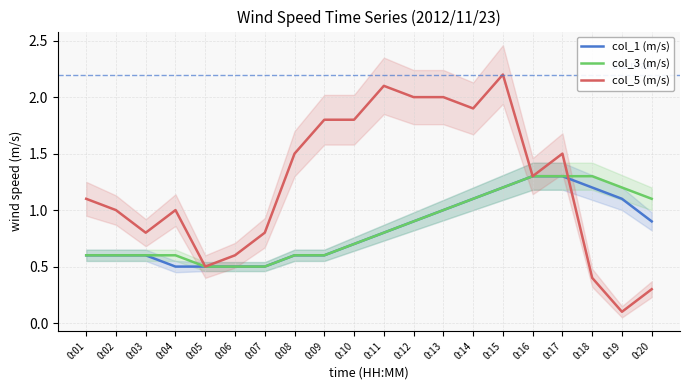

Between which two adjacent categories do col_5 (m/s) and col_1 (m/s) first intersect?

0:17 and 0:18